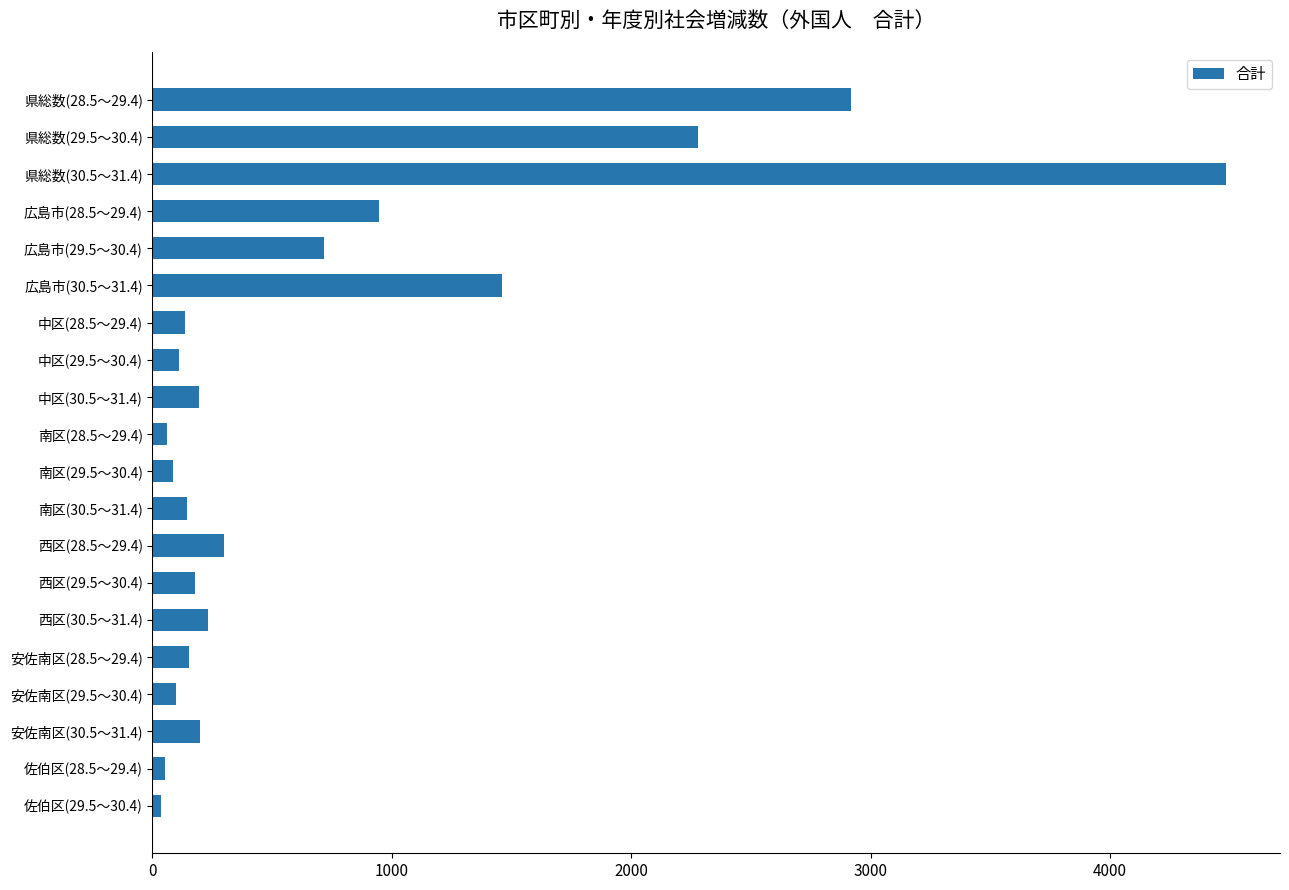

What is the sum of all values?

14781